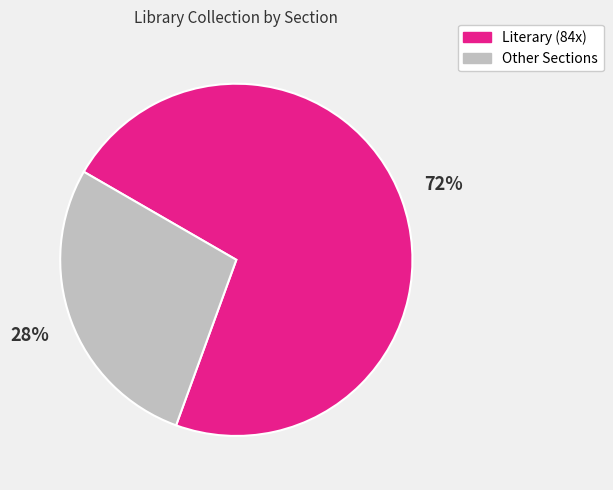

Do Other Sections and Literary (84x) together represent more than half of the pie?

Yes